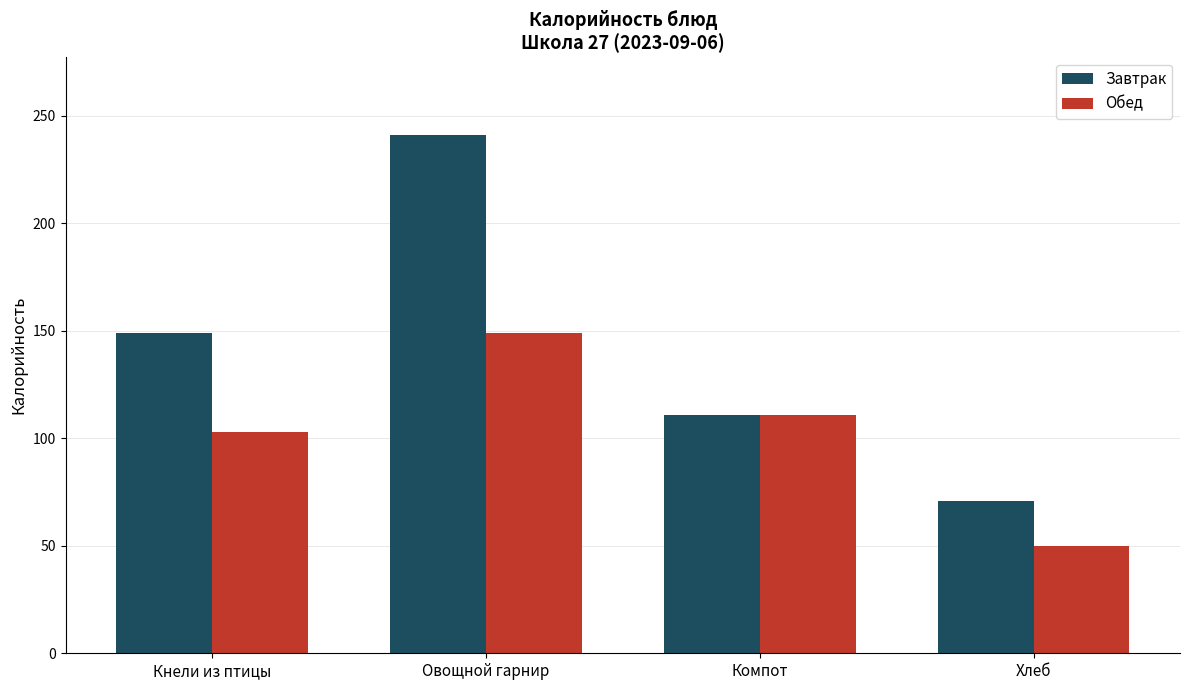

Which category has the highest value across all series?

Овощной гарнир